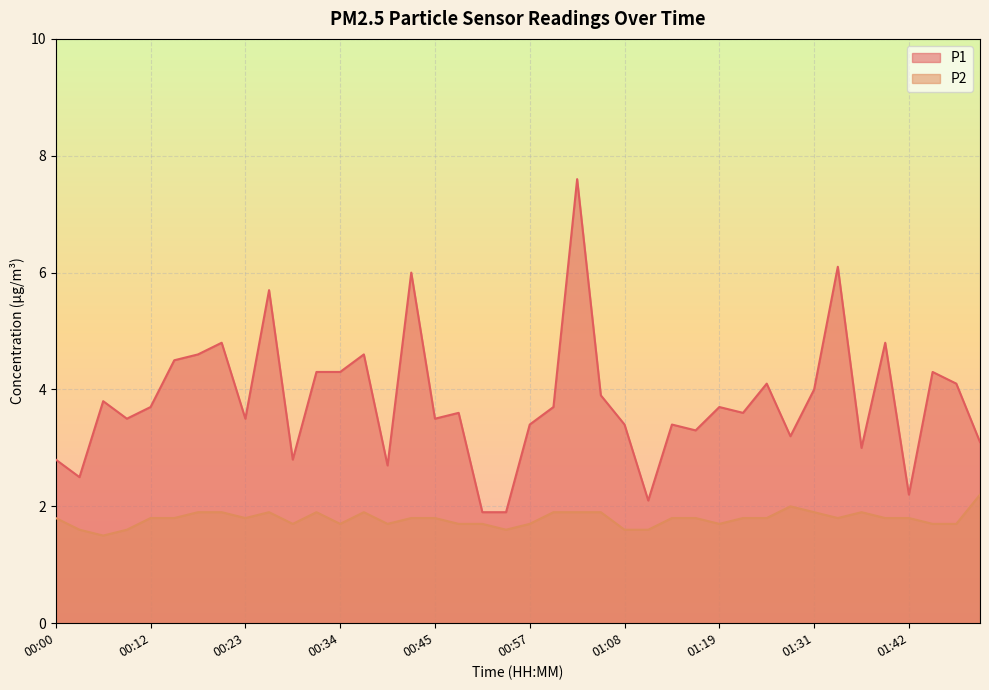

True or false: P2 and P1 cross at least once.

False